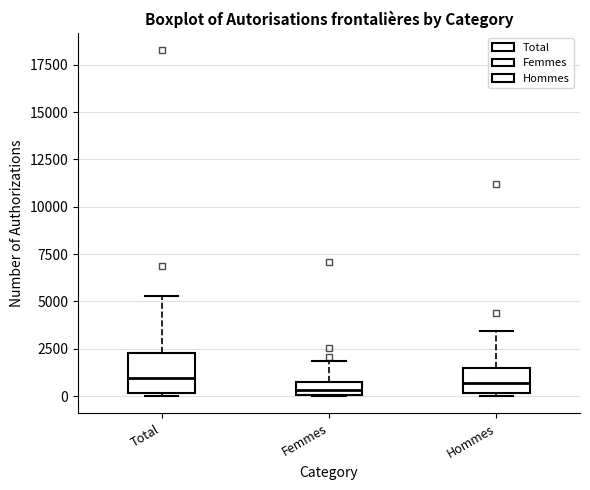

Comparing the boxes themselves (not the whiskers), which one is the tallest?

Total